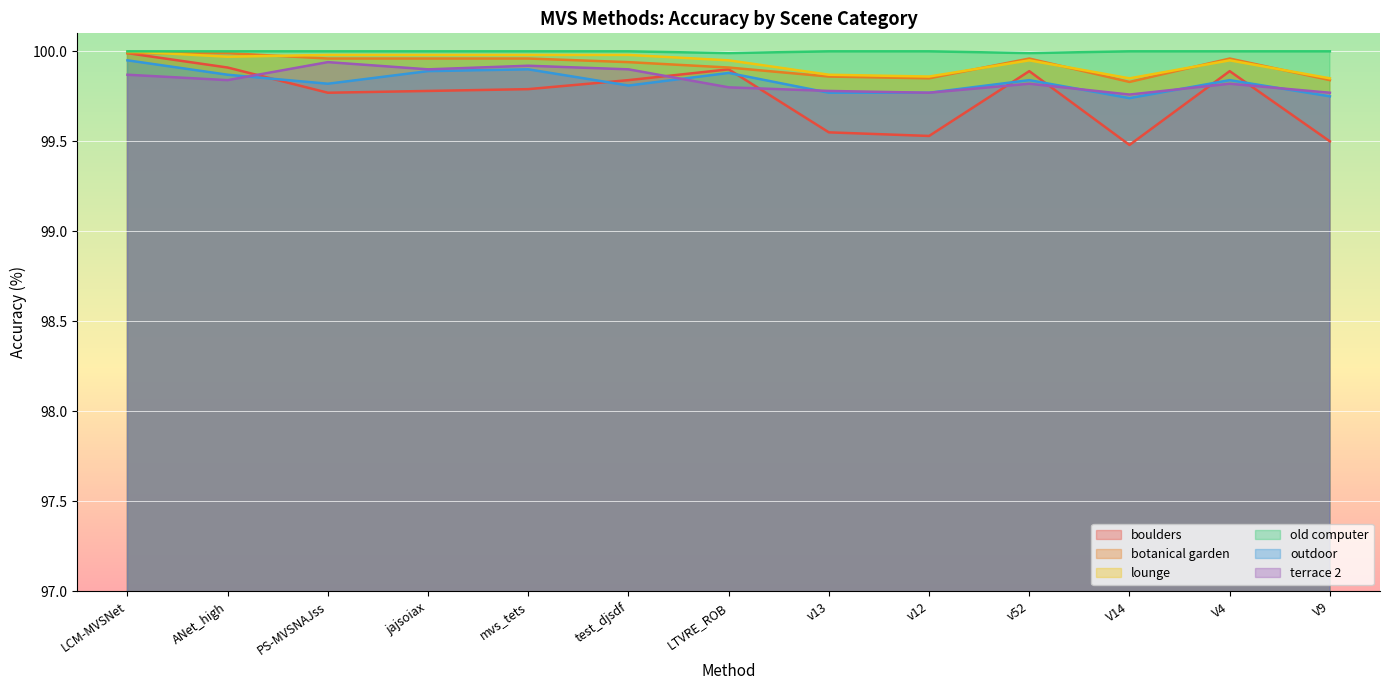

How many lines are shown in the chart?

6